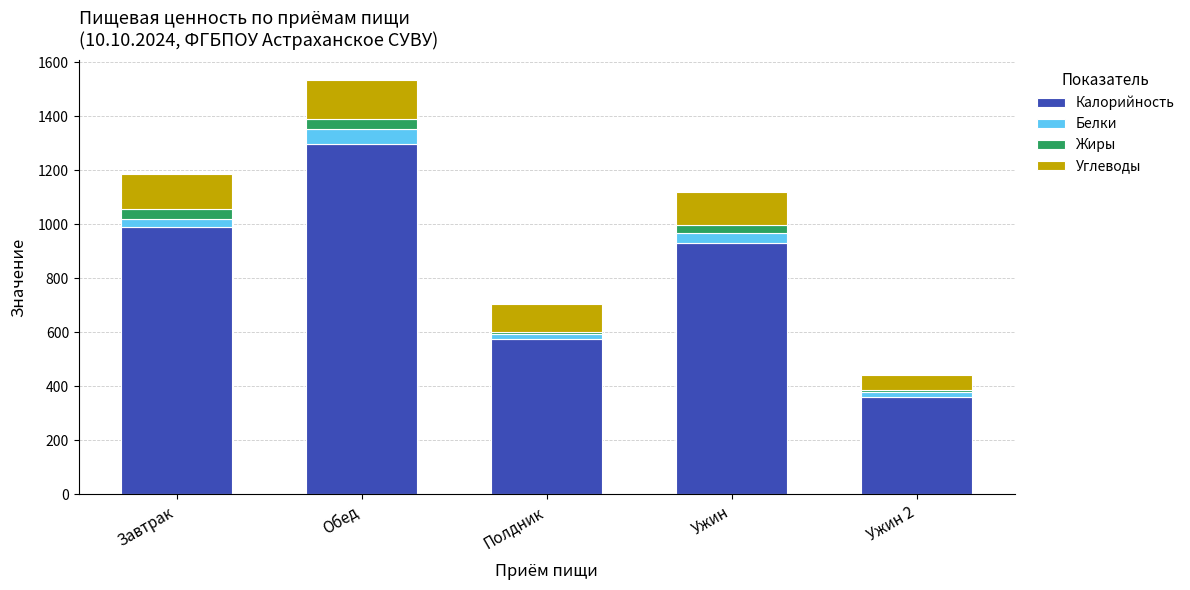

Is it true that Калорийность equals 930.7 at Ужин?

True